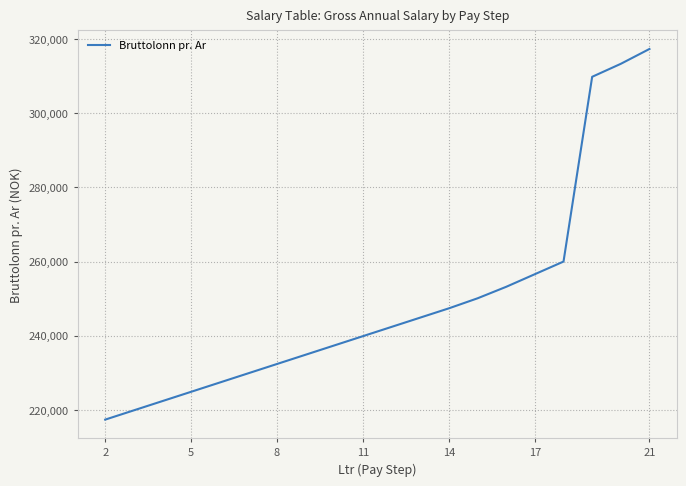

Reading left to right, list all the values displayed in this chart.

217400	219900	222400	224900	227400	229900	232400	234900	237400	239900	242400	244900	247400	250100	253200	256600	260000	309800	313300	317300